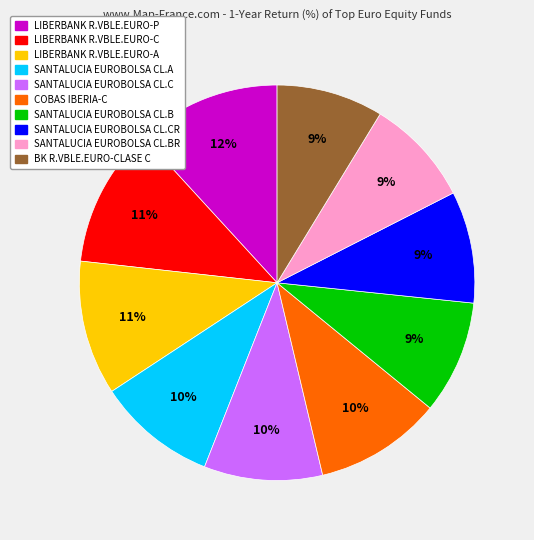

To the nearest percent, what is the average slice percentage?

10%